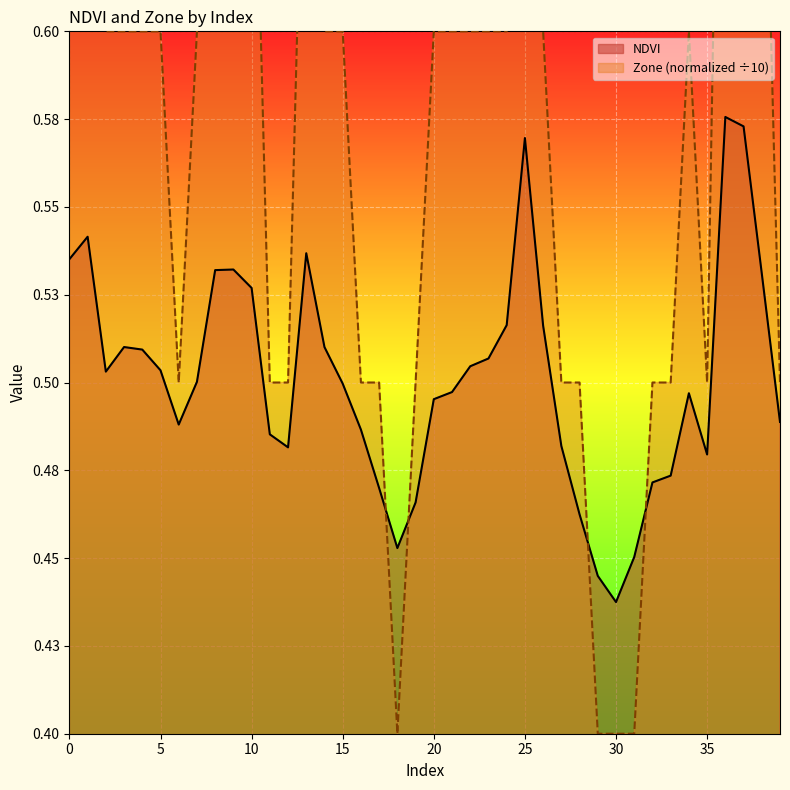

List the series in order of their peak value, lowest first.

NDVI, Zone